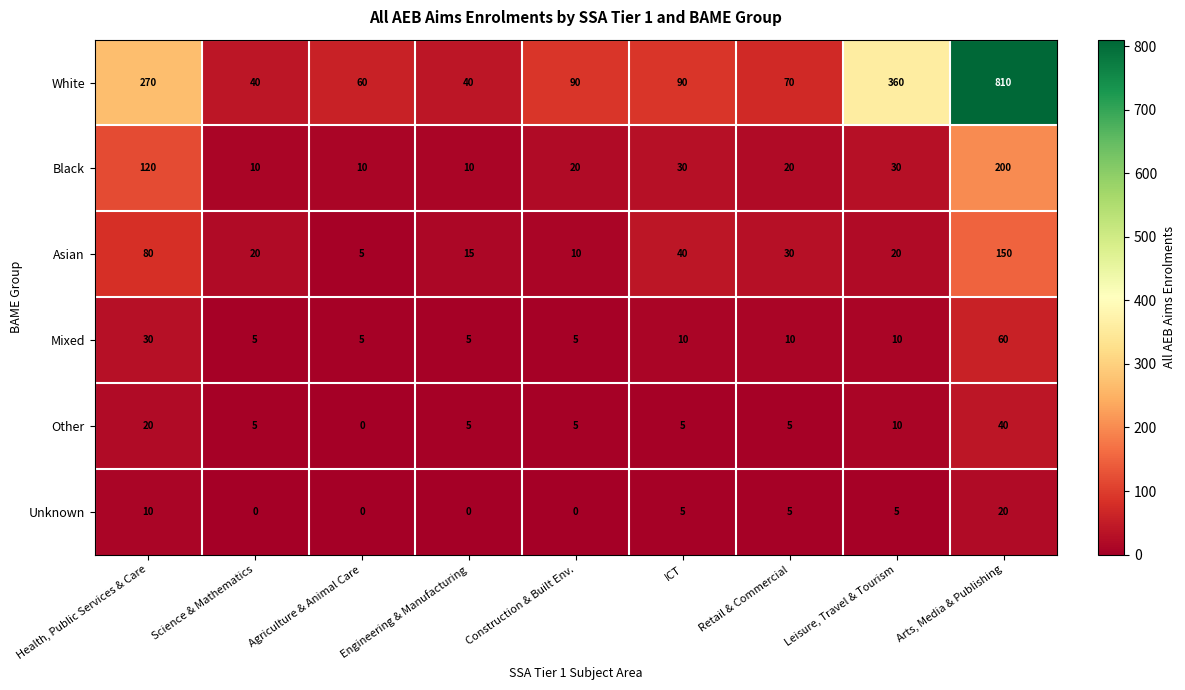

Between Agriculture & Animal Care and Retail & Commercial, which series saw the biggest shift?

Asian